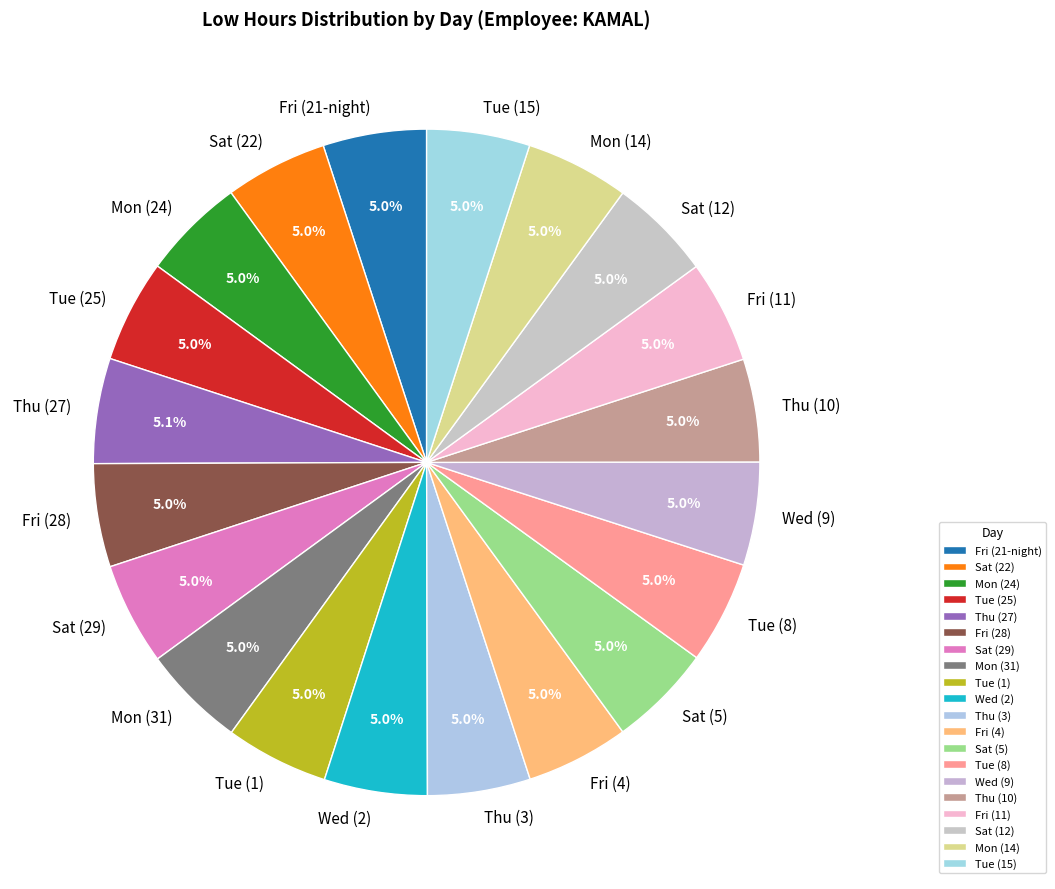

Is there a majority slice in this chart?

No